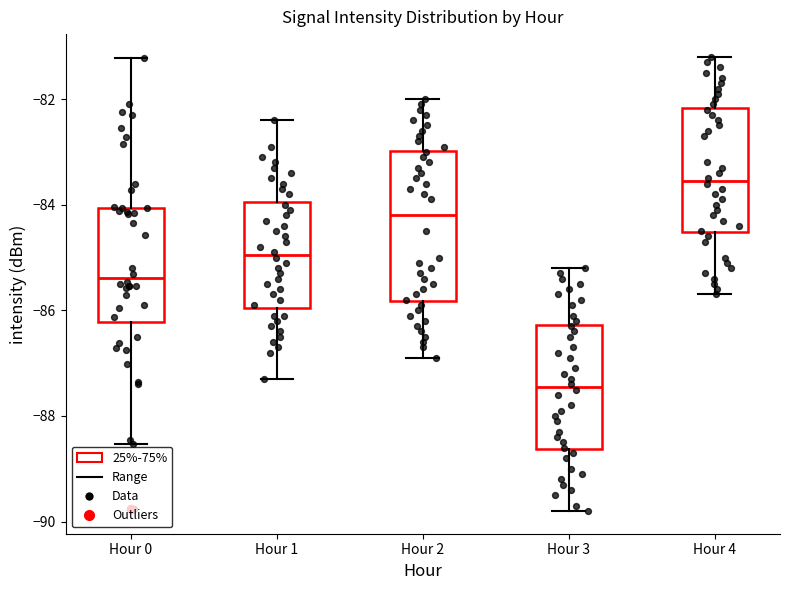

Reading left to right, read every box against the y-axis: the position of its median line, the range the box covers, and the ends of its whiskers. The values are not printed on the chart, so give them approximately, as read against the axis.

Hour 0: median -85.4, box -86.2 to -84.0, whiskers -88.6 to -81.2
Hour 1: median -85.0, box -86.0 to -84.0, whiskers -87.2 to -82.4
Hour 2: median -84.2, box -85.8 to -83.0, whiskers -86.8 to -82.0
Hour 3: median -87.4, box -88.6 to -86.2, whiskers -89.8 to -85.2
Hour 4: median -83.6, box -84.6 to -82.2, whiskers -85.6 to -81.2